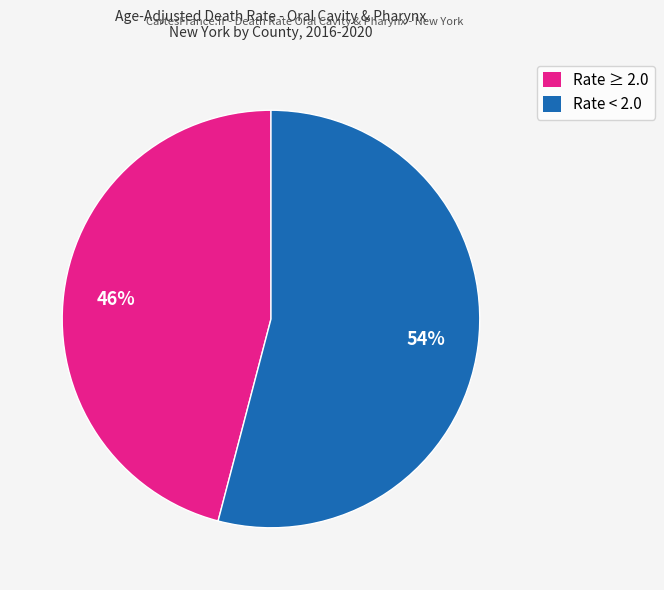

Count the number of slices in the pie.

2